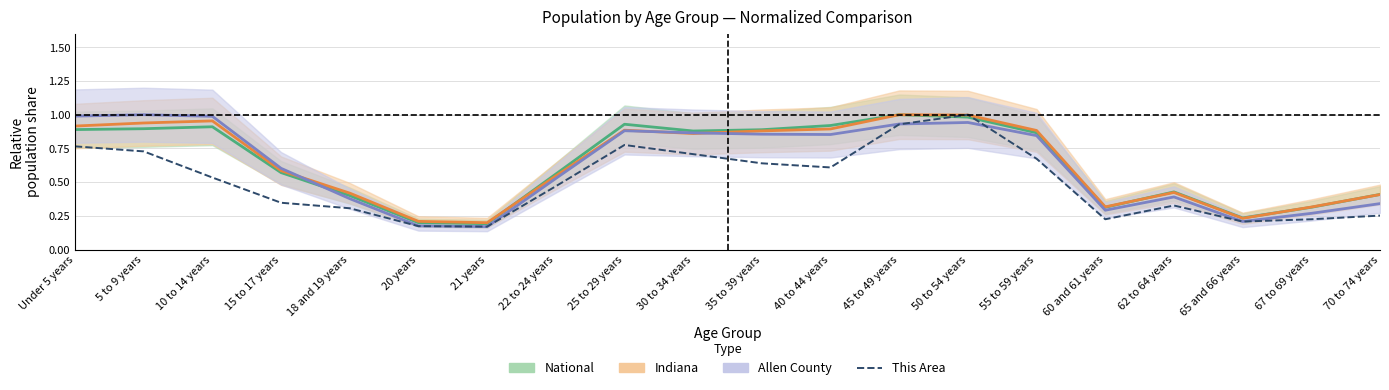

Rank the series by their maximum value, from lowest to highest.

National, Indiana, Allen County, This Area